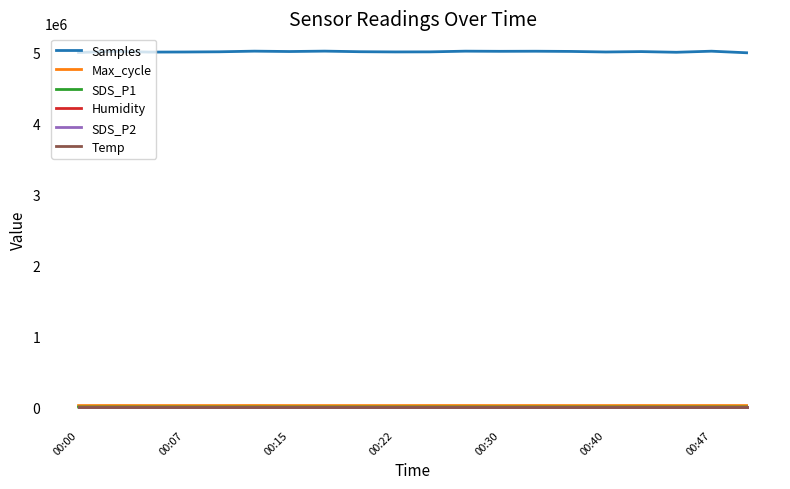

True or false: Max_cycle and Samples intersect in this chart.

False